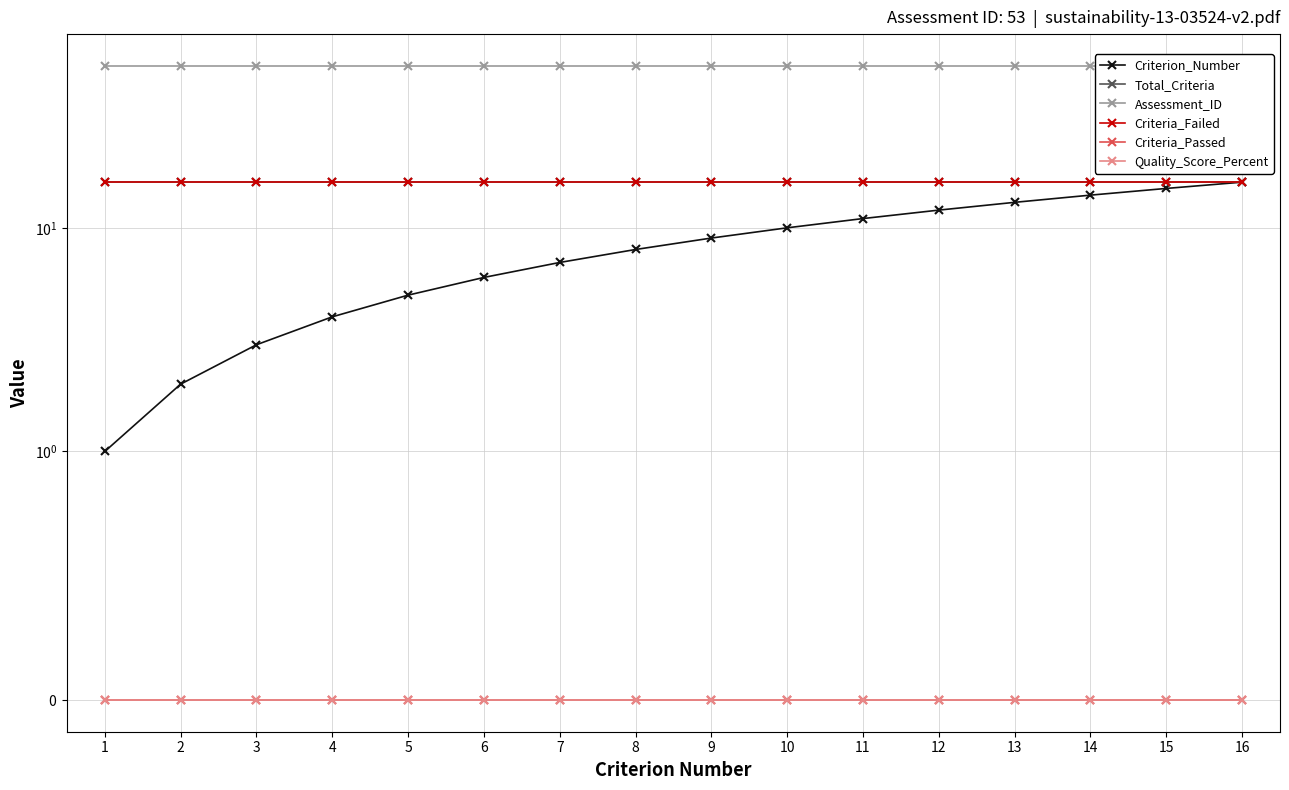

Which series has the largest total across all categories?

Assessment_ID